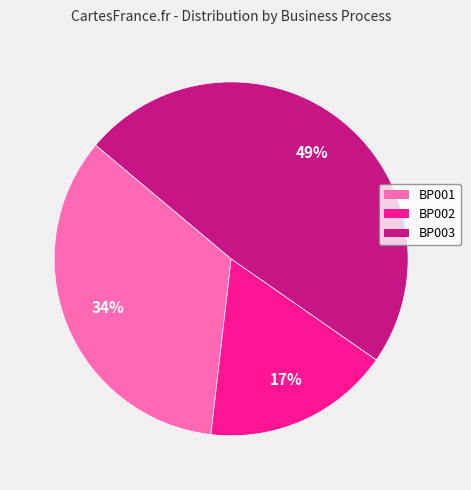

Does any single category account for the majority?

No